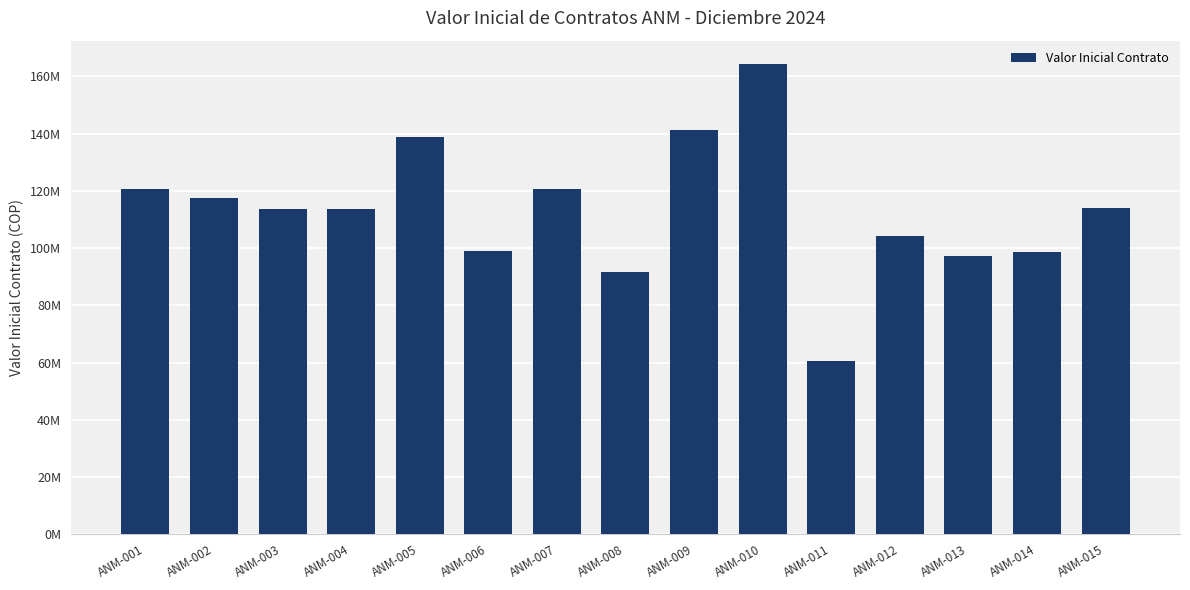

What is the value of the 8th bar from the left?

91733334